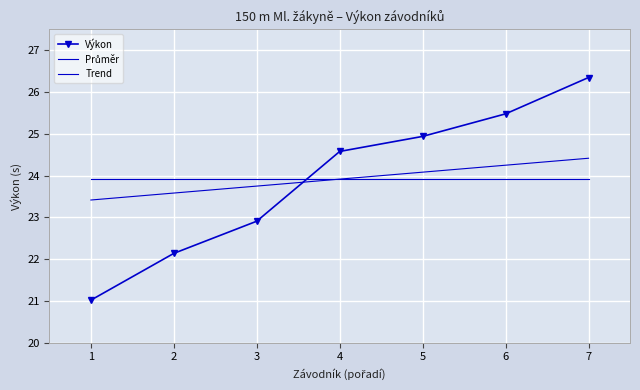

What is the difference between the Výkon values at 7 and 4?

1.8